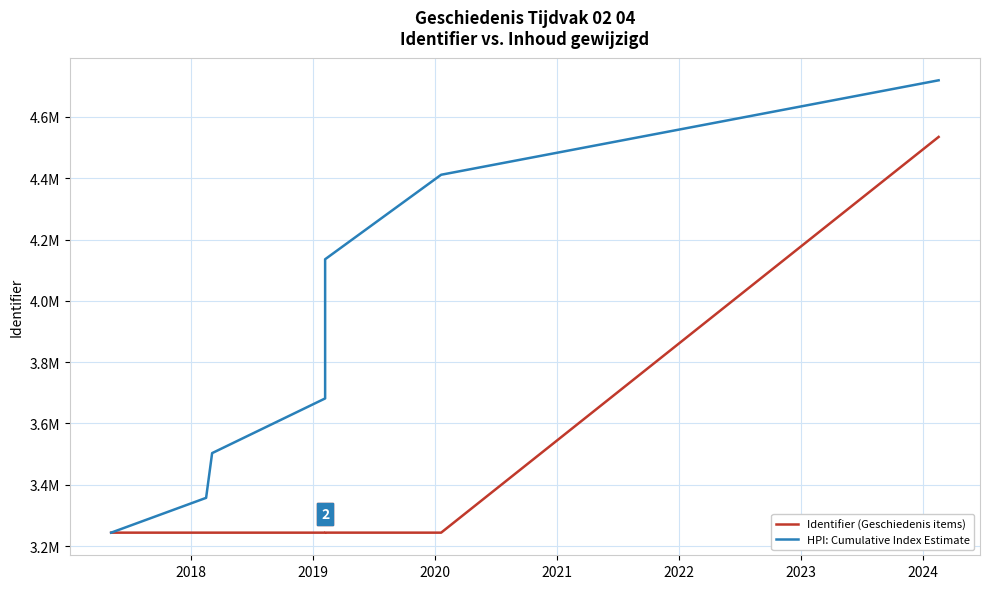

How many values in the HPI: Cumulative Index Estimate series are below 3892287?

4